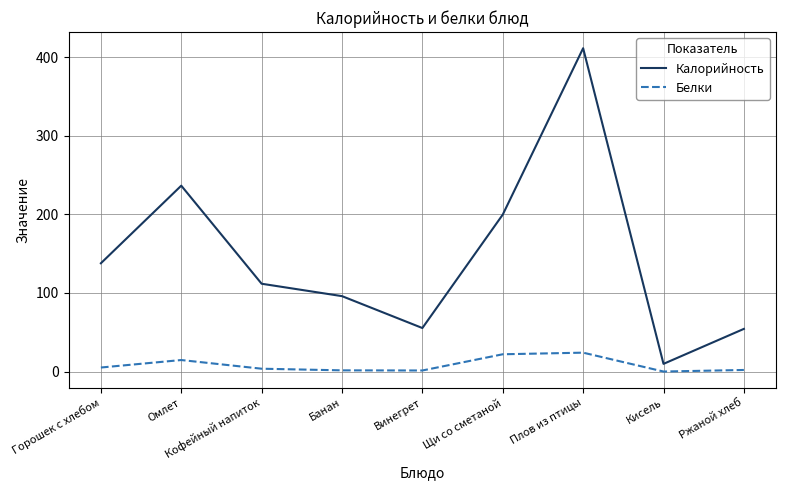

Does the chart have visible grid lines?

Yes